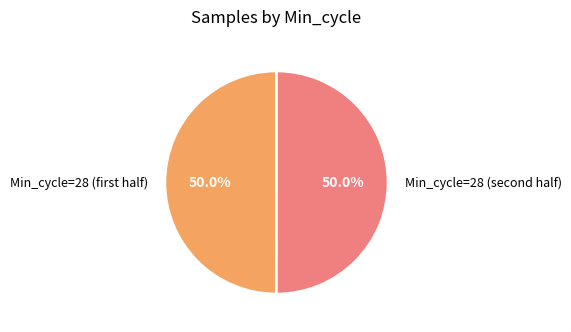

How many slices are in this pie chart?

2